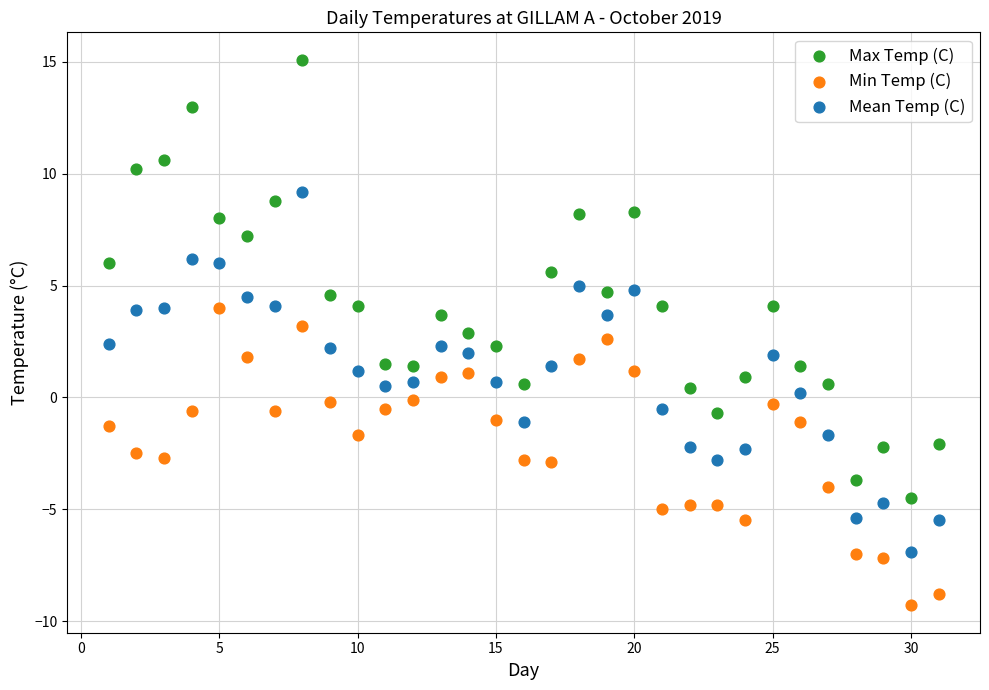

Which series contains the lowest Y value?

Min Temp (C)